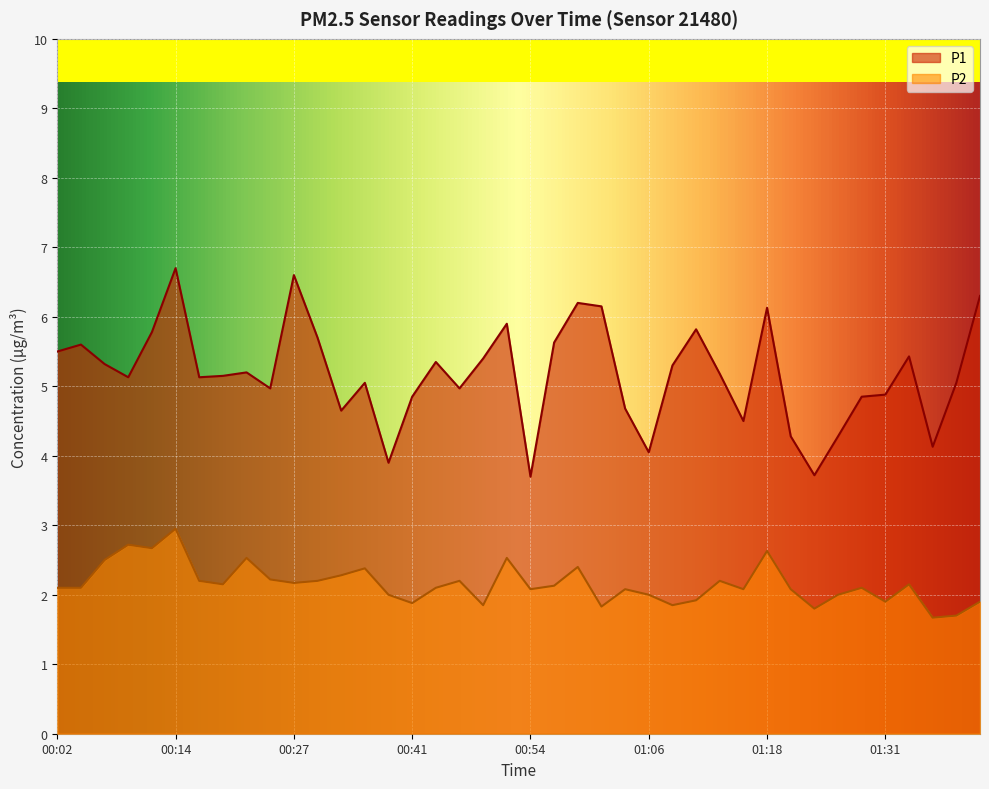

Where does the P1 series first go above 5?

00:02